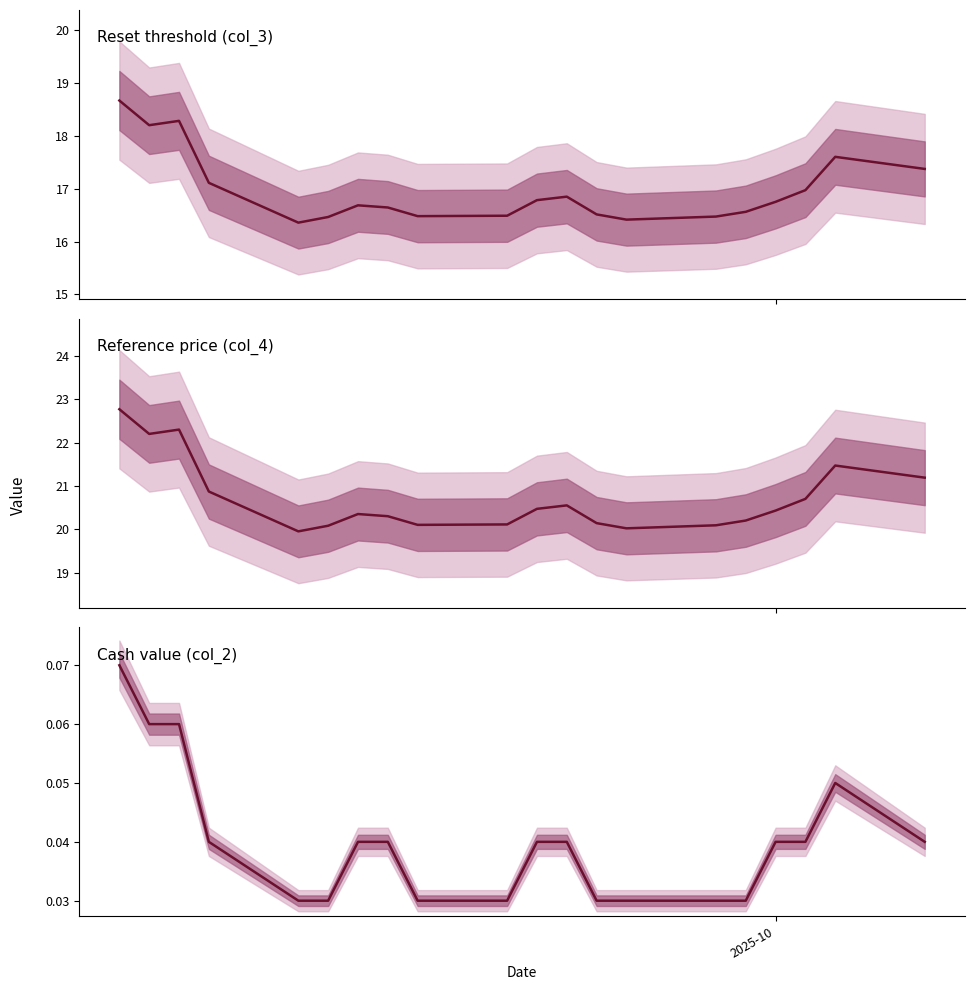

True or false: Reset threshold (col_3) has a value of 24.1 at 9.

False